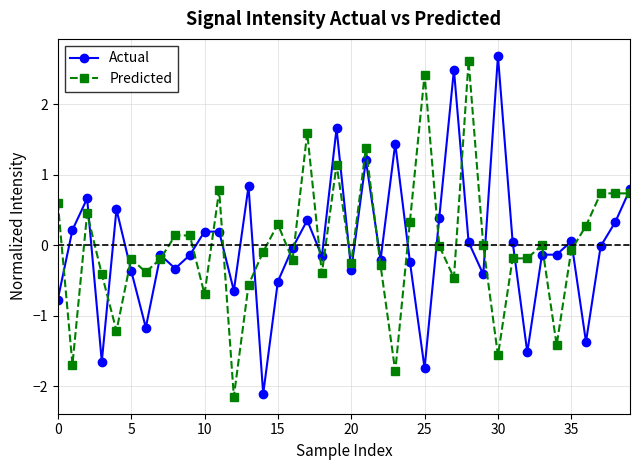

What is the value of the Actual point at the 20th from the left?

1.7